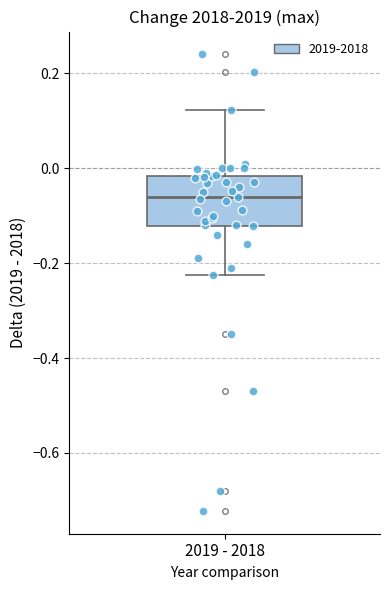

Read this box plot against the y-axis: the position of the median line, the range covered by the box, and the ends of both whiskers. The values are not printed on the chart, so give them approximately, as read against the axis.

median -0.06, box -0.12 to -0.02, whiskers -0.22 to 0.12